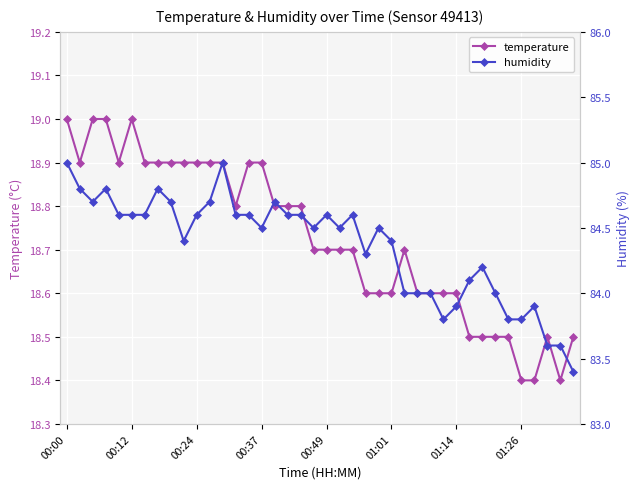

Read the temperature value at 31.

18.5